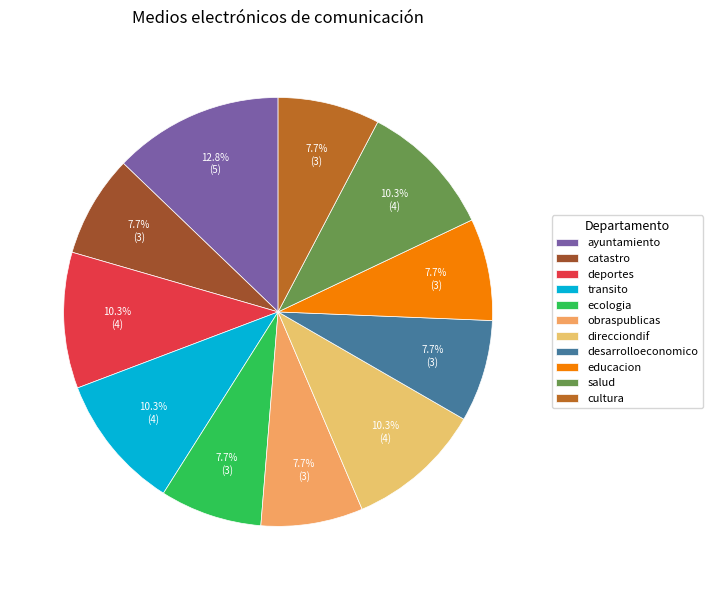

How many segments does this pie chart have?

11